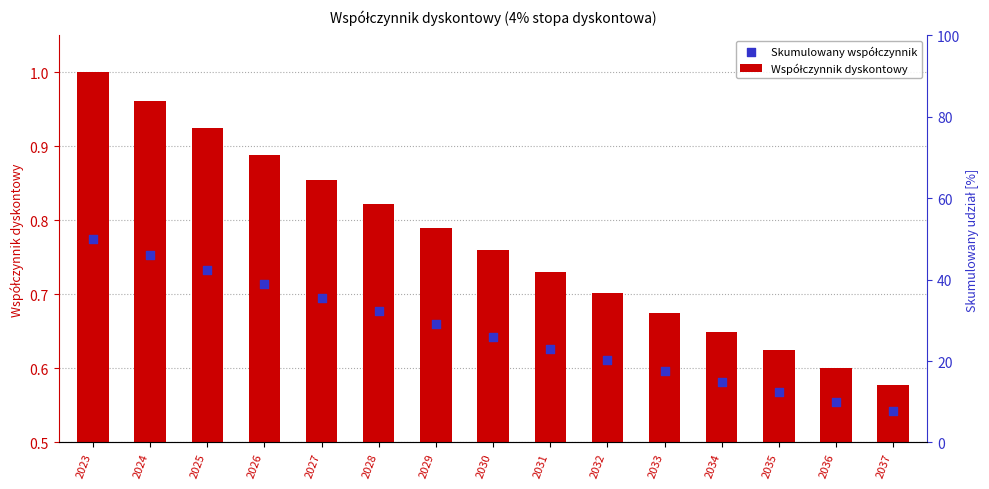

At which category is the sum across all series the highest?

2023